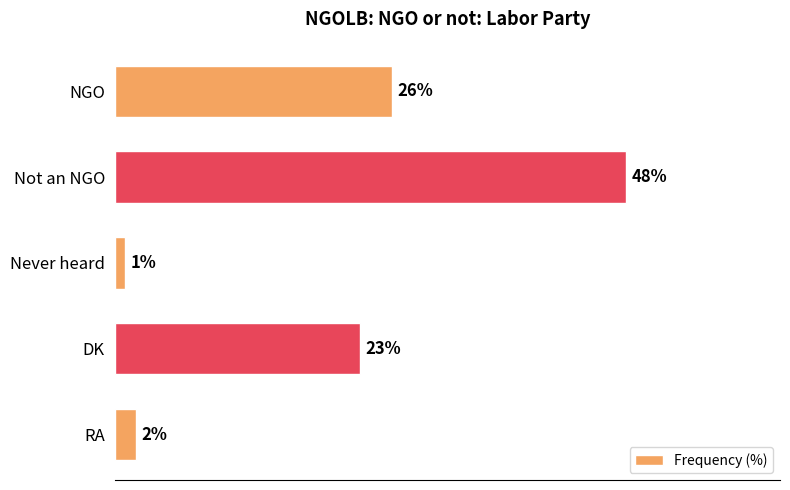

Which label corresponds to the smallest value in the chart?

Never heard